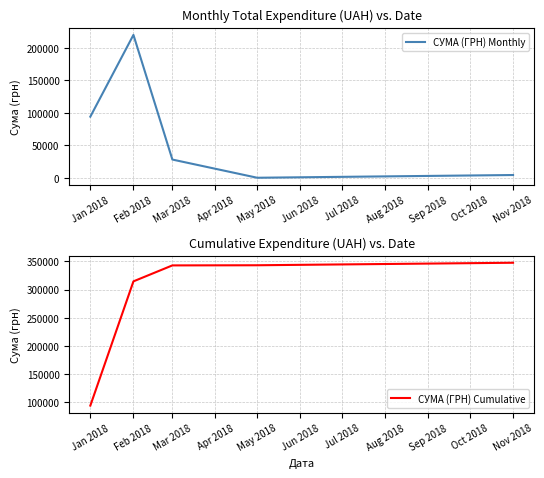

What is the difference between the maximum and minimum values in the СУМА (ГРН) Cumulative series?

253127.2